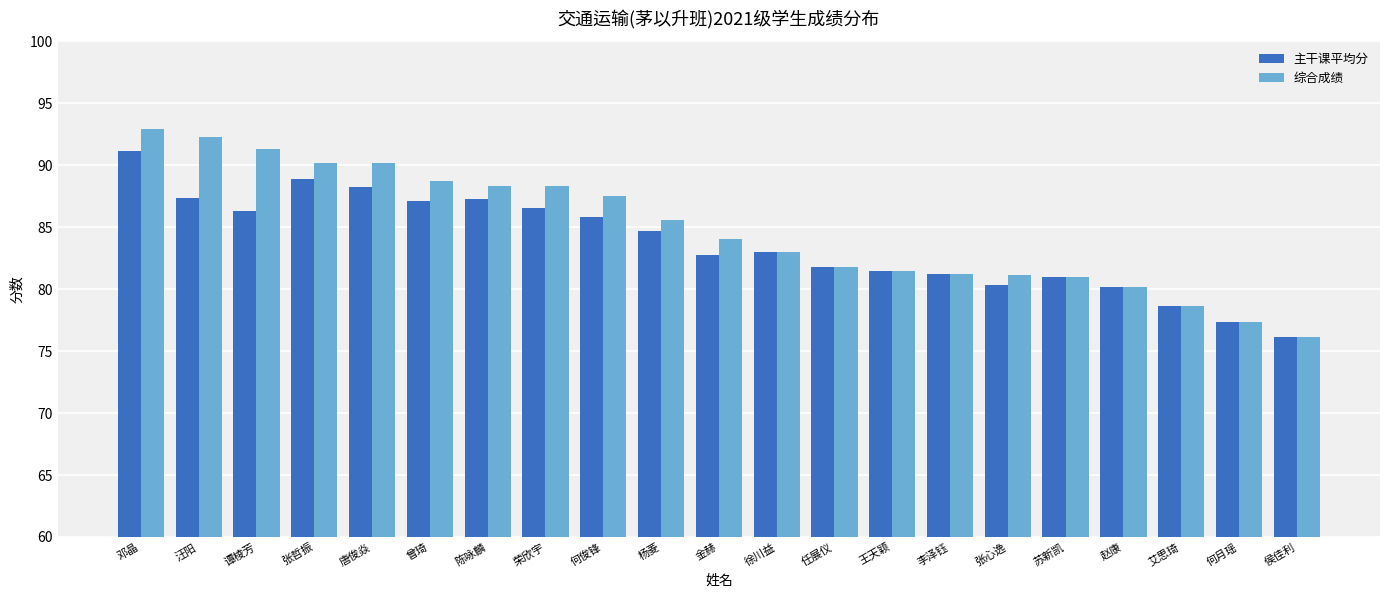

Which series has the largest range (max minus min)?

综合成绩